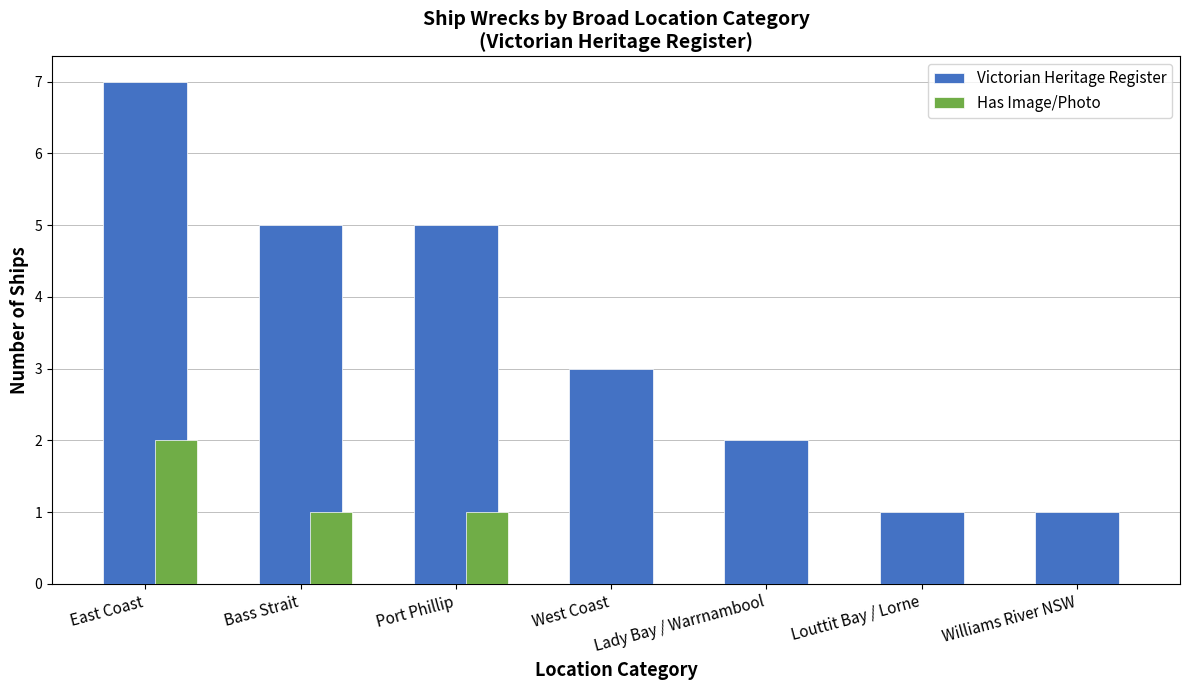

Which label corresponds to the largest value in the chart?

East Coast